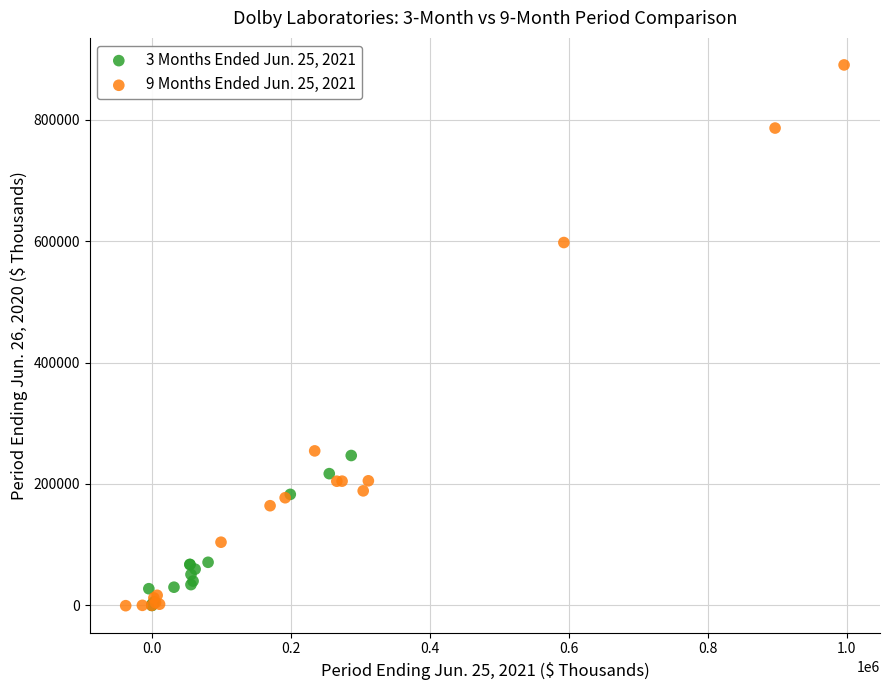

Which series reaches the maximum Y coordinate?

9 Months Ended Jun. 25, 2021